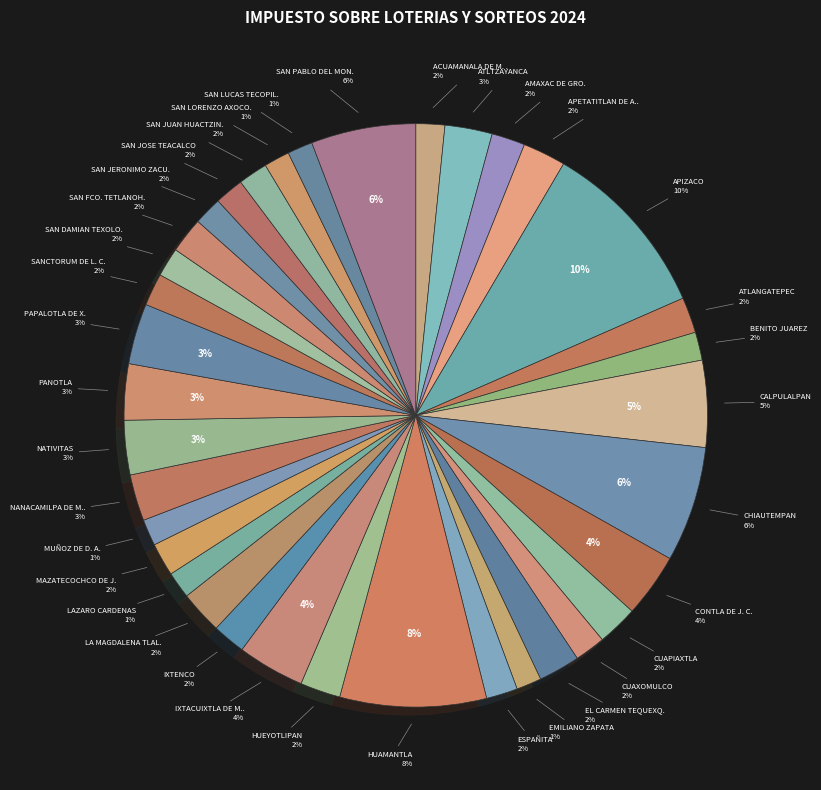

Does MUÑOZ DE D. A. account for over 50% of the chart?

No